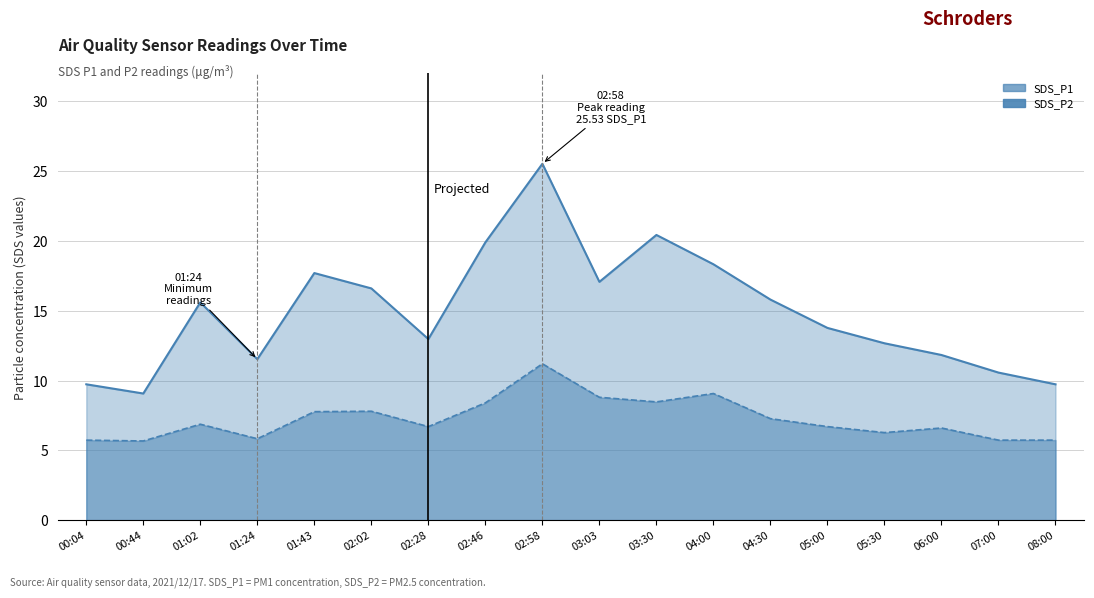

List the labels in order of SDS_P1 value, largest first.

02:58, 03:30, 02:46, 04:00, 01:43, 03:03, 02:02, 04:30, 01:02, 05:00, 02:28, 05:30, 06:00, 01:24, 07:00, 00:04, 08:00, 00:44